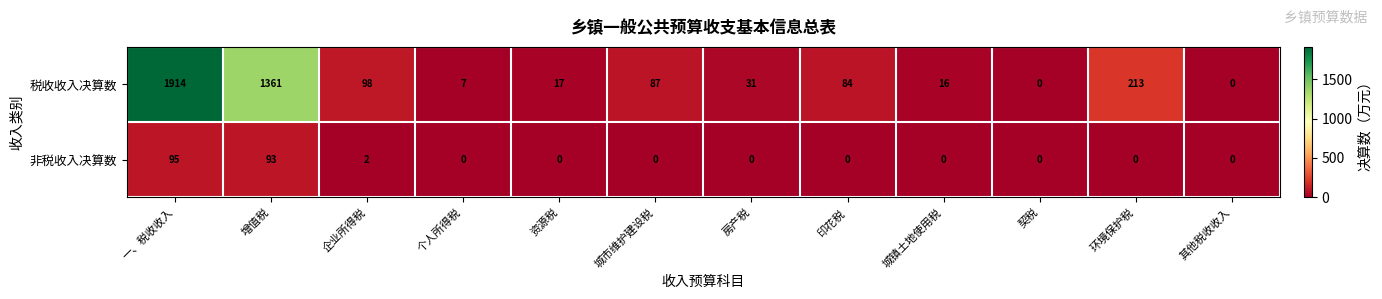

Reading right to left, what are all the values shown in this chart?

税收收入决算数: 0	213	0	16	84	31	87	17	7	98	1361	1914
非税收入决算数: 0	0	0	0	0	0	0	0	0	2	93	95